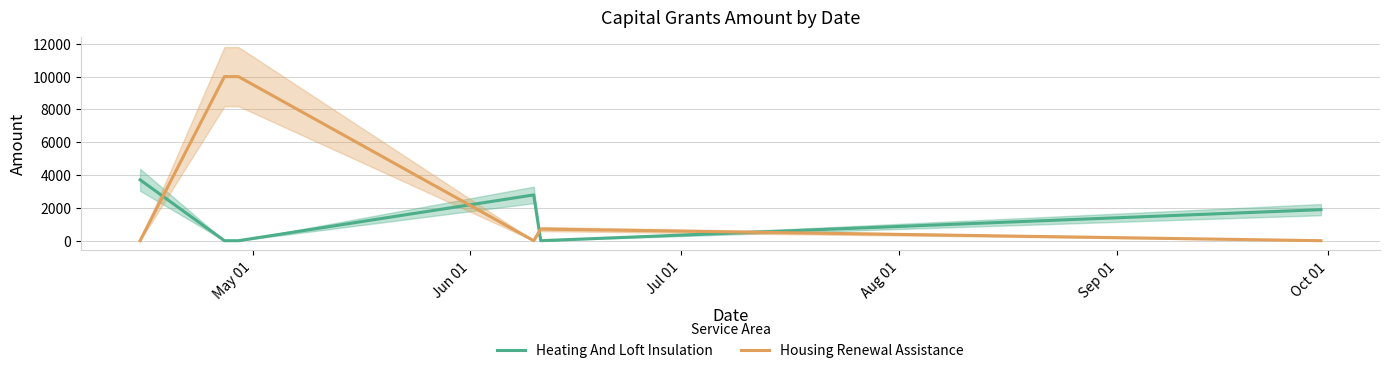

Which series has the largest total across all categories?

Housing Renewal Assistance